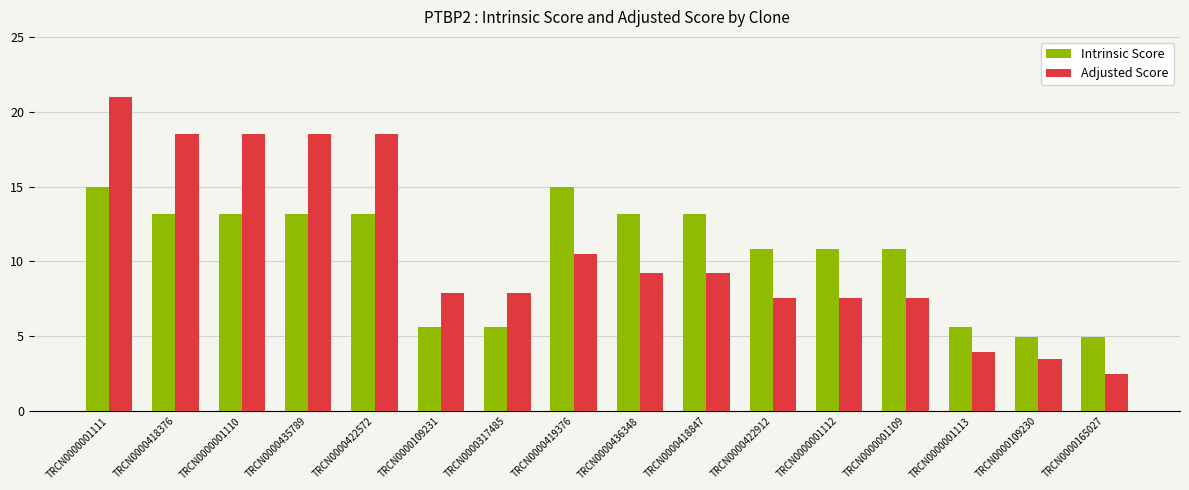

What is the difference between the maximum and minimum values in the Adjusted Score series?

18.5